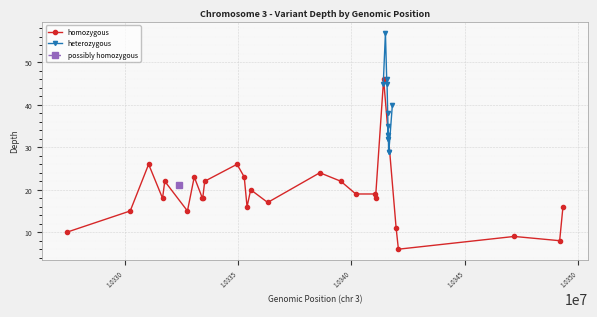

Reading right to left, what are all the values shown in this chart?

39=16	38=8	37=9	36=6	35=11	34=40	33=29	32=29	31=32	30=33	29=33	28=35	27=32	26=38	25=46	24=45	23=57	22=46	21=45	20=18	19=19	18=19	17=22	16=24	15=17	14=20	13=16	12=23	11=26	10=22	9=18	8=18	7=23	6=15	5=21	4=22	3=18	2=26	1=15	0=10